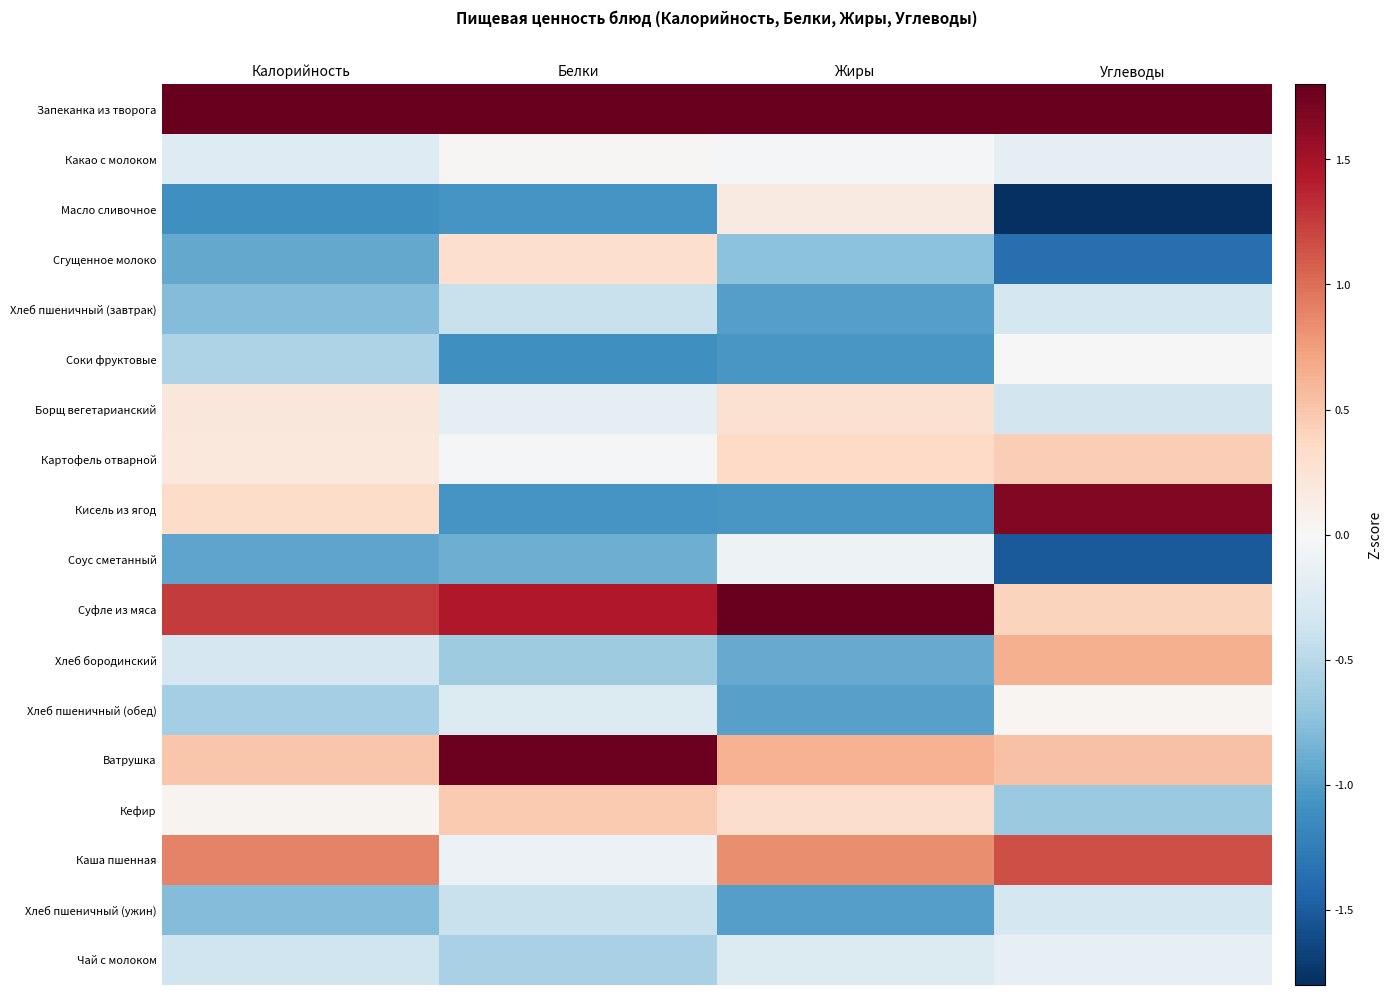

List the labels in order of Хлеб пшеничный (завтрак) value, smallest first.

Жиры, Калорийность, Белки, Углеводы